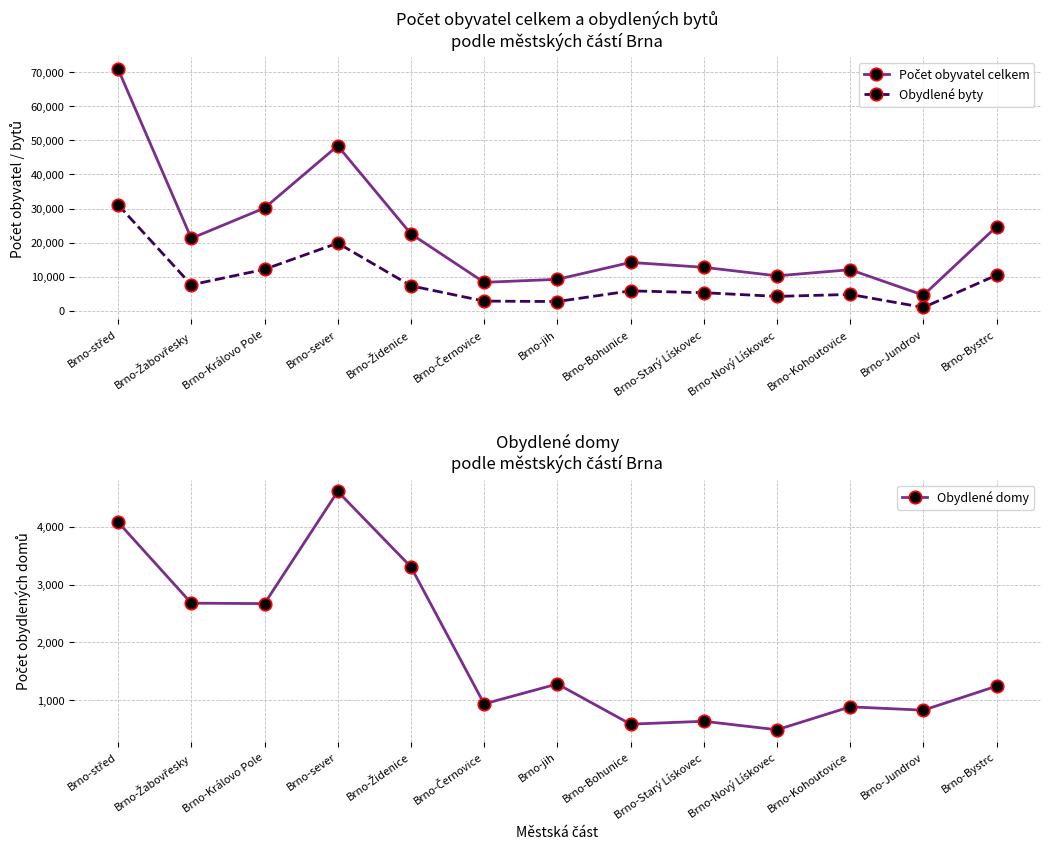

In Obydlené domy, how many points are higher than both neighbors (excluding endpoints)?

4